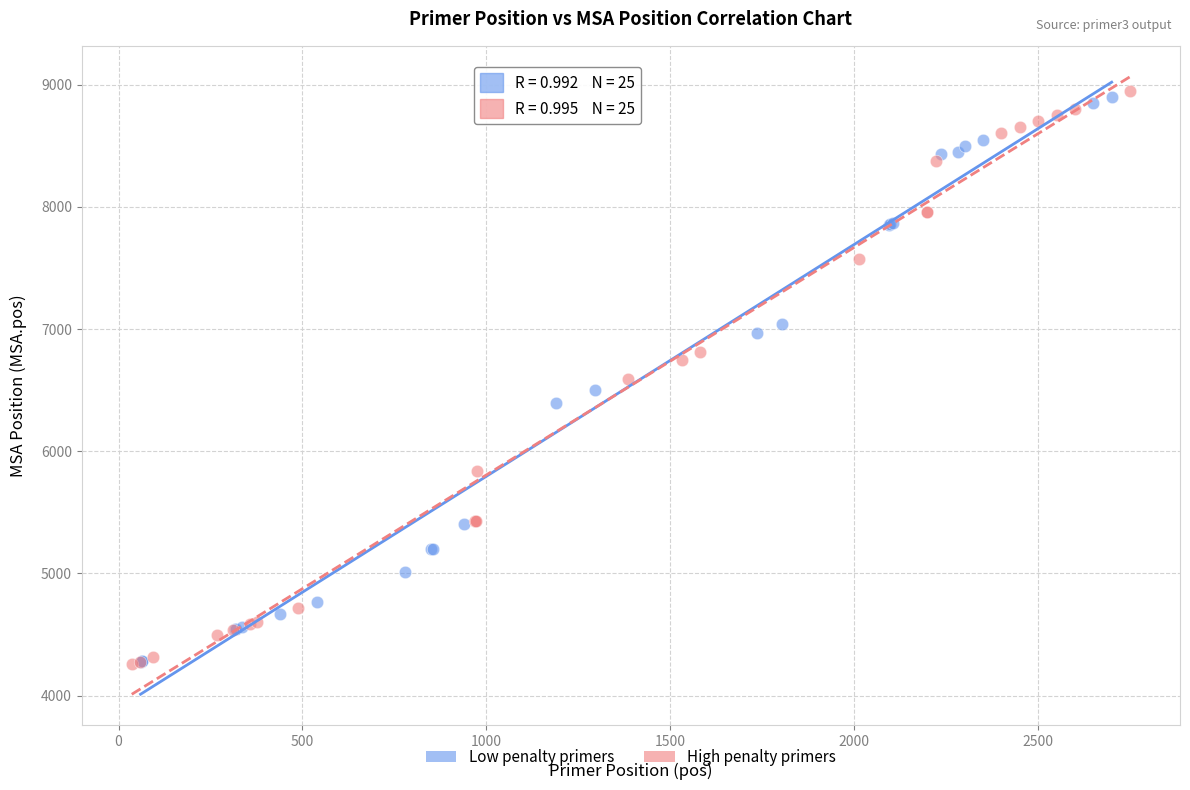

Which series contains the highest Y value?

High penalty primers